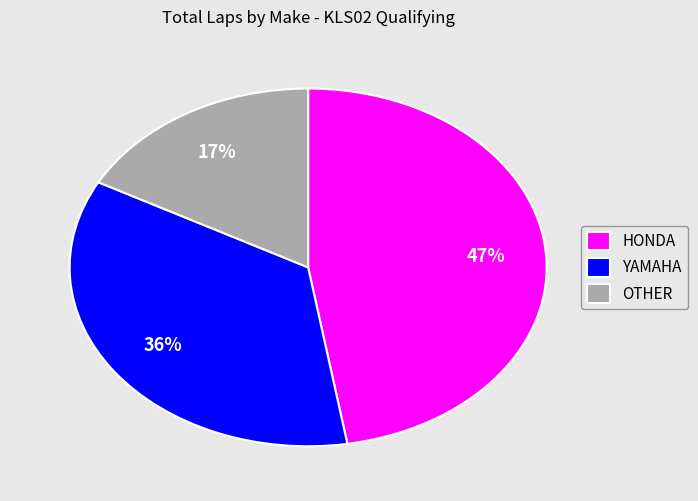

To the nearest percent, what percentage of the pie is OTHER?

17%